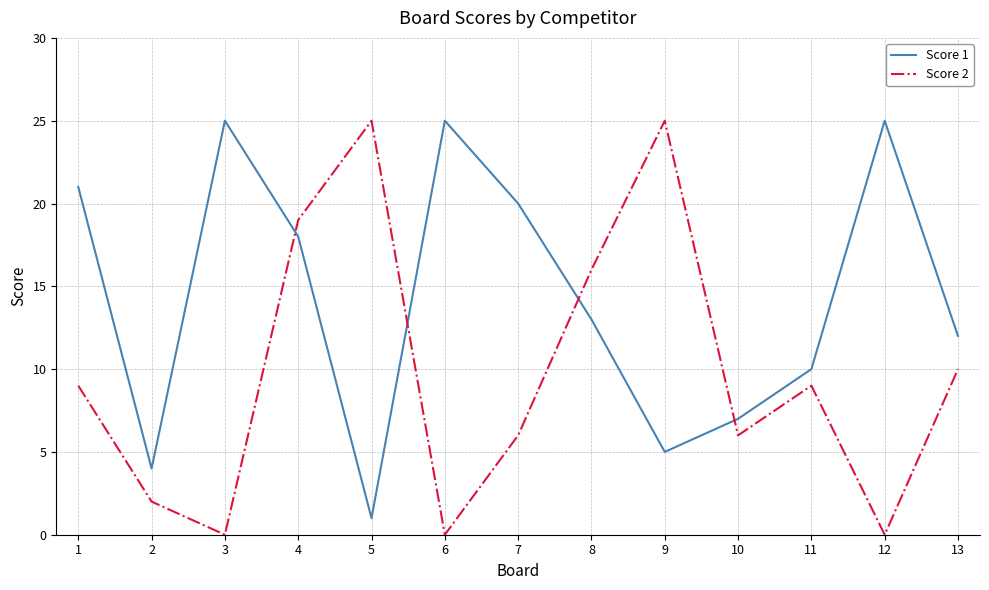

The Score 2 series shows 6 at 7. True or false?

True